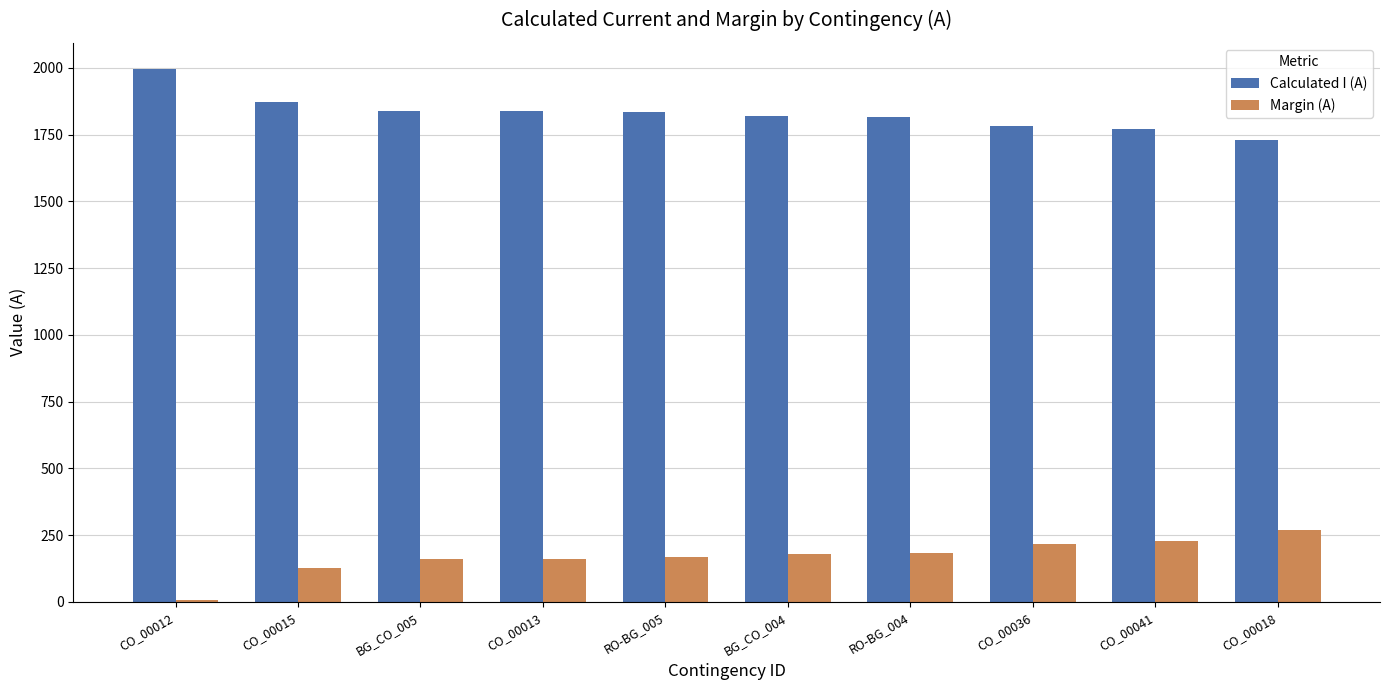

The value of Margin (A) at CO_00036 is 218. True or false?

True